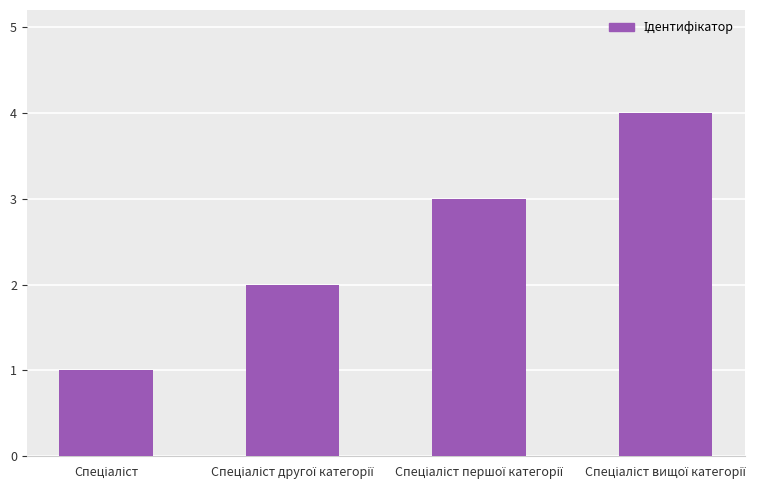

What is the difference between the maximum and minimum values?

3